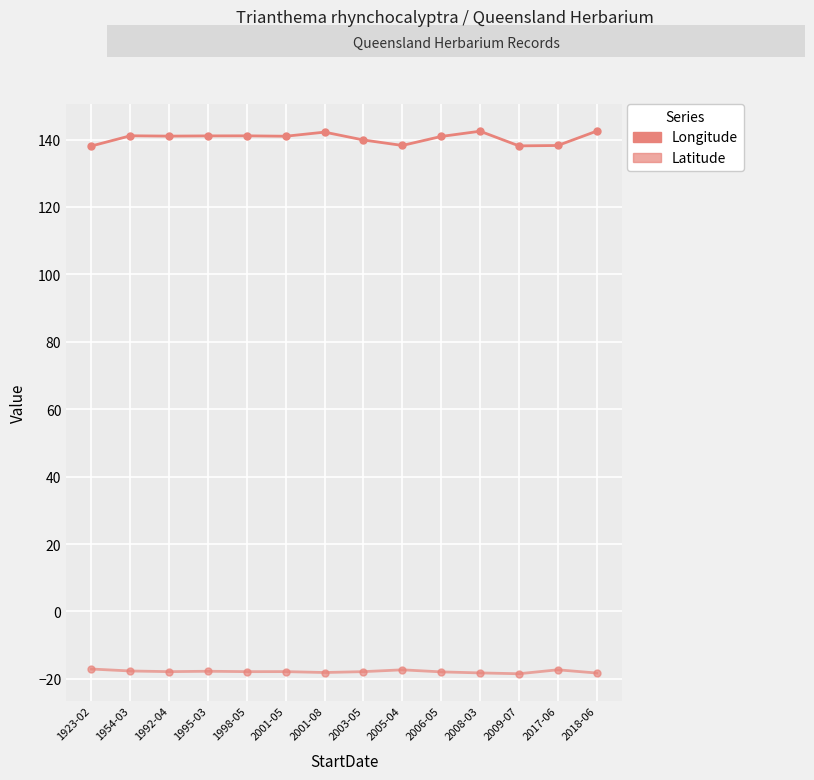

What is the greatest value displayed?

142.5